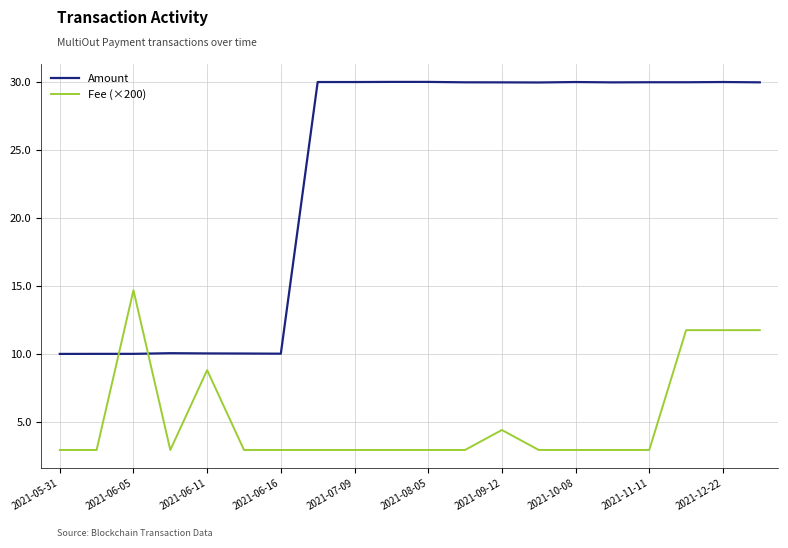

What are all the series names shown in the legend?

Amount, Fee (×200)